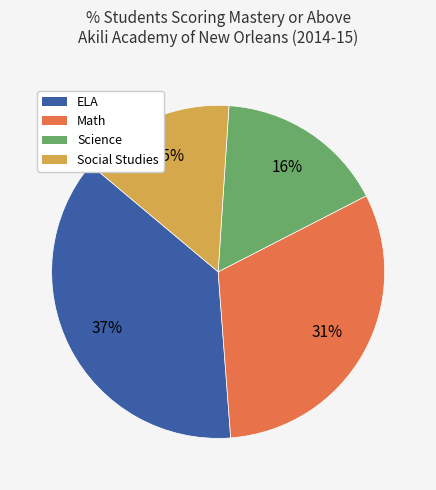

Rank the categories by value from highest to lowest.

ELA, Math, Science, Social Studies